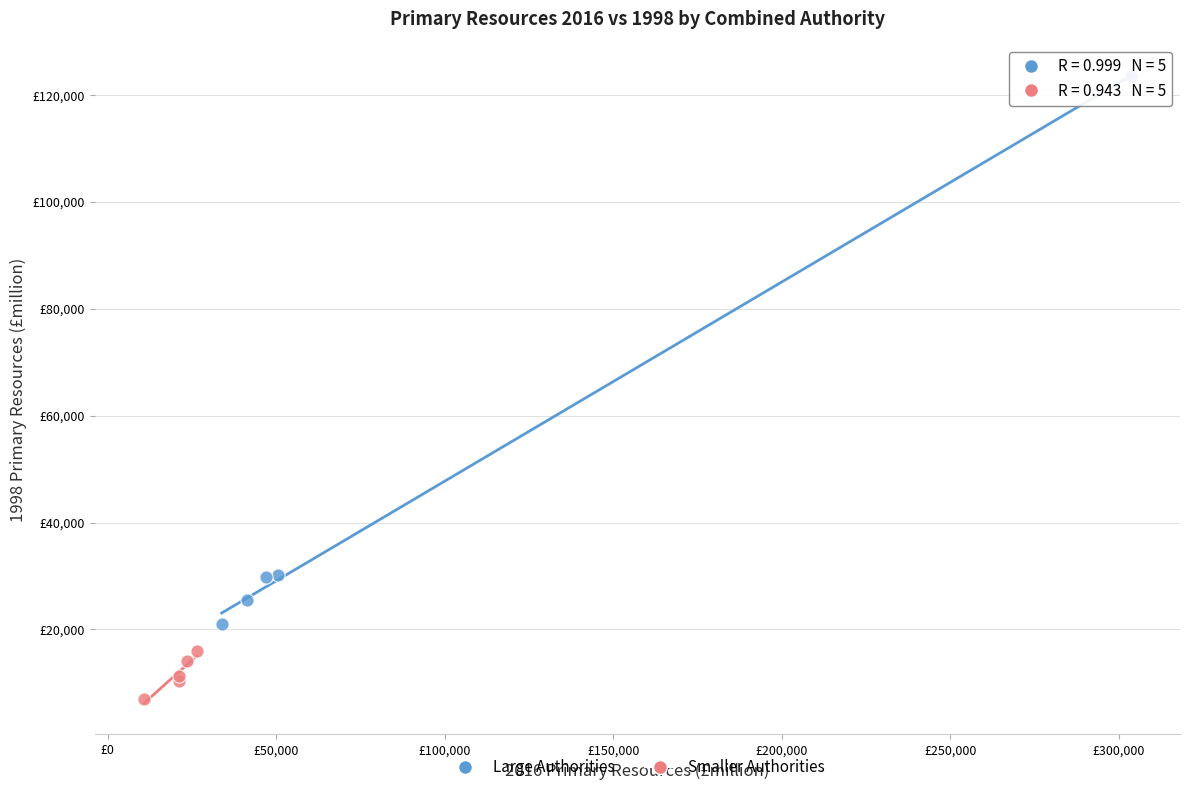

What are all the series names shown in the legend?

Large Authorities, Smaller Authorities